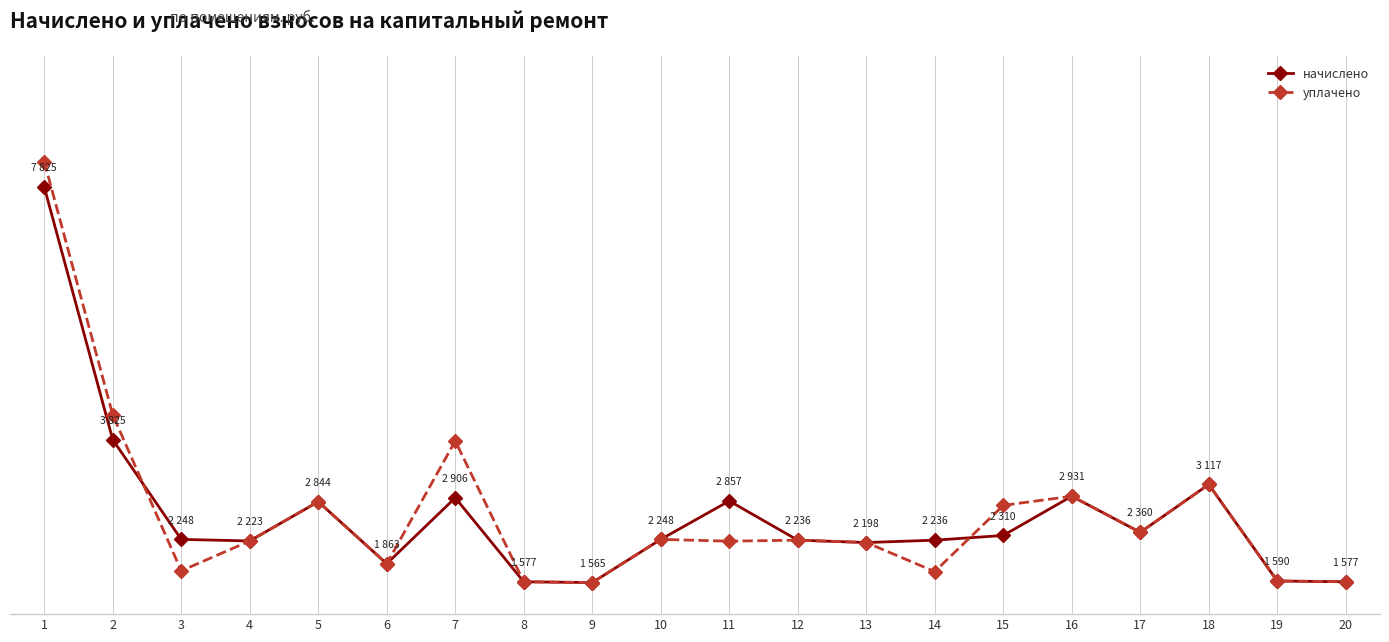

Is this an area chart (filled region under the line)?

No